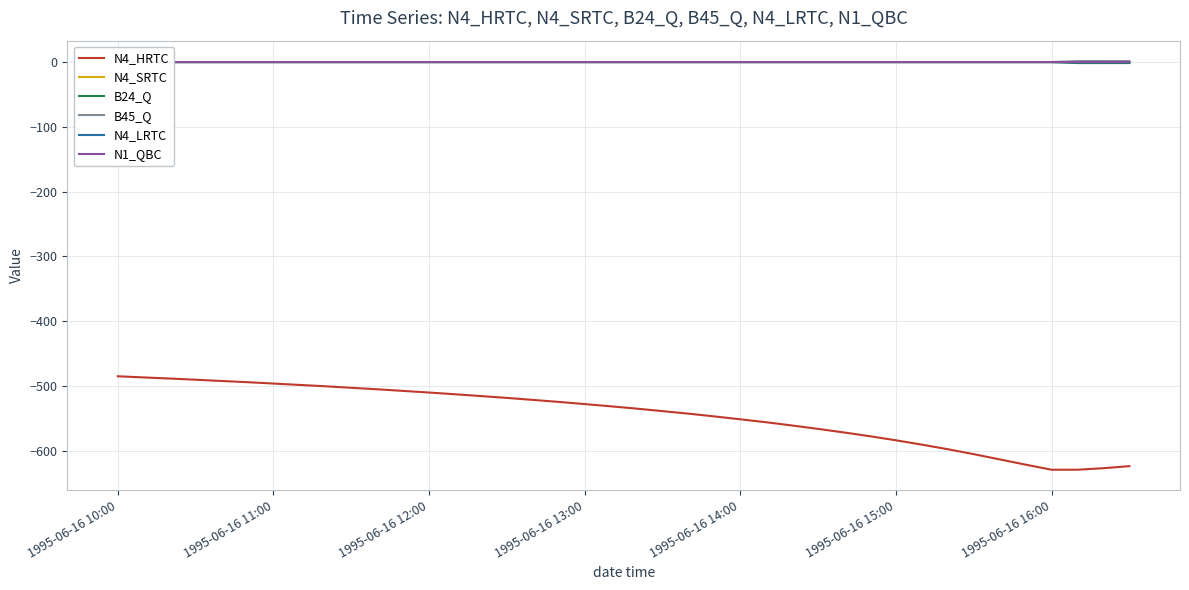

What is the highest value of the N4_HRTC series?

-484.9